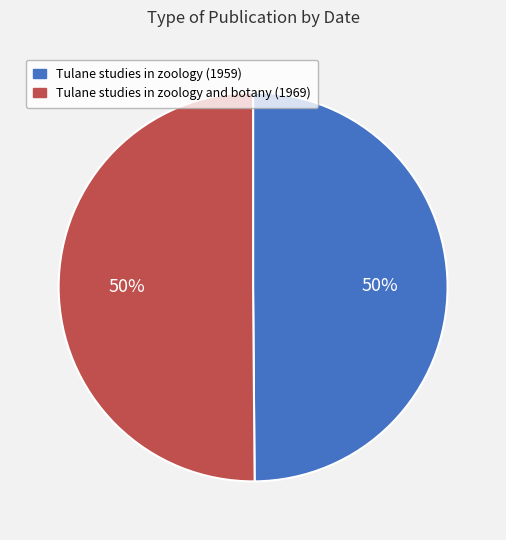

To the nearest percent, what is the average slice percentage?

50%